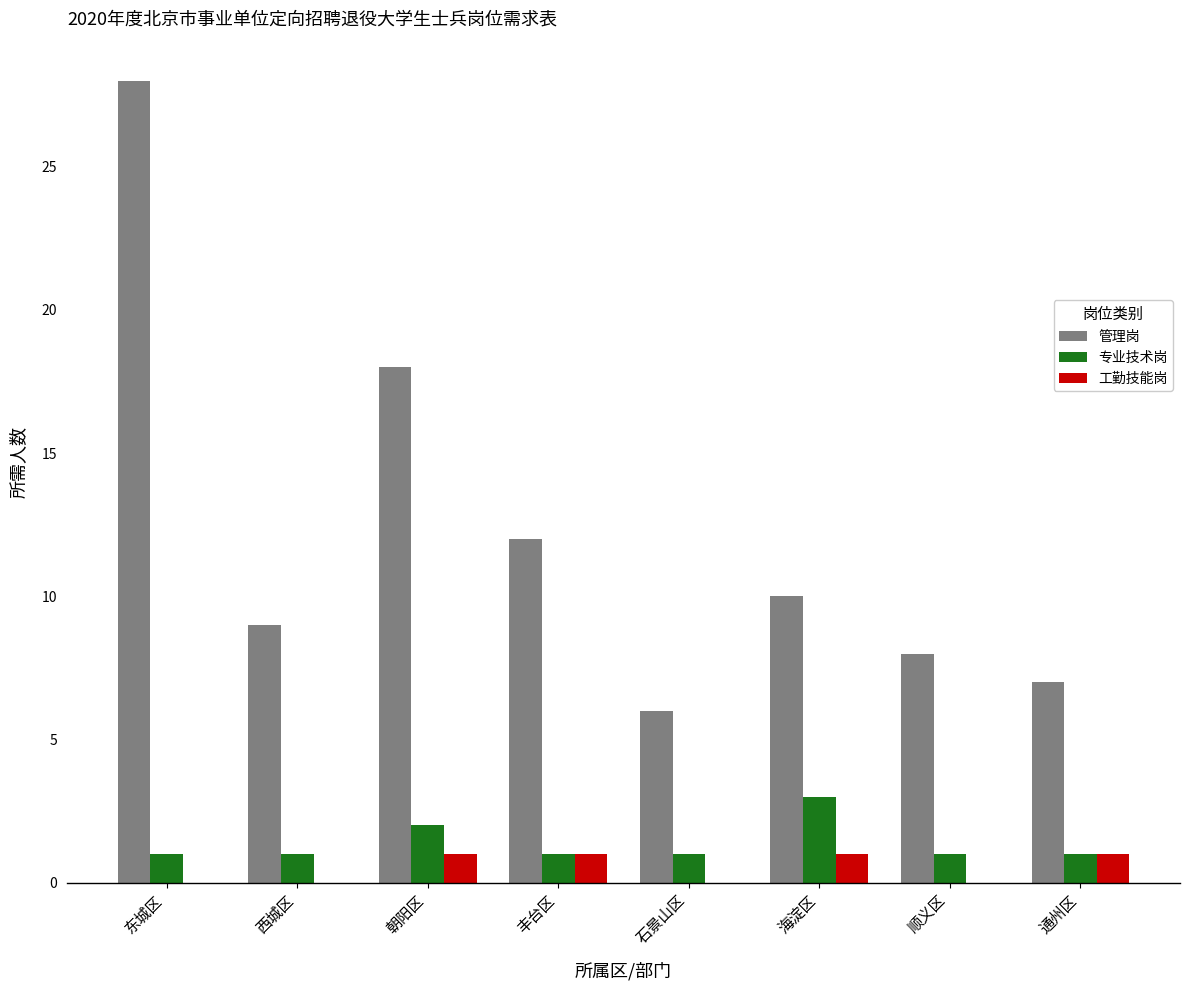

Where is 管理岗 nearest to the value 17?

朝阳区